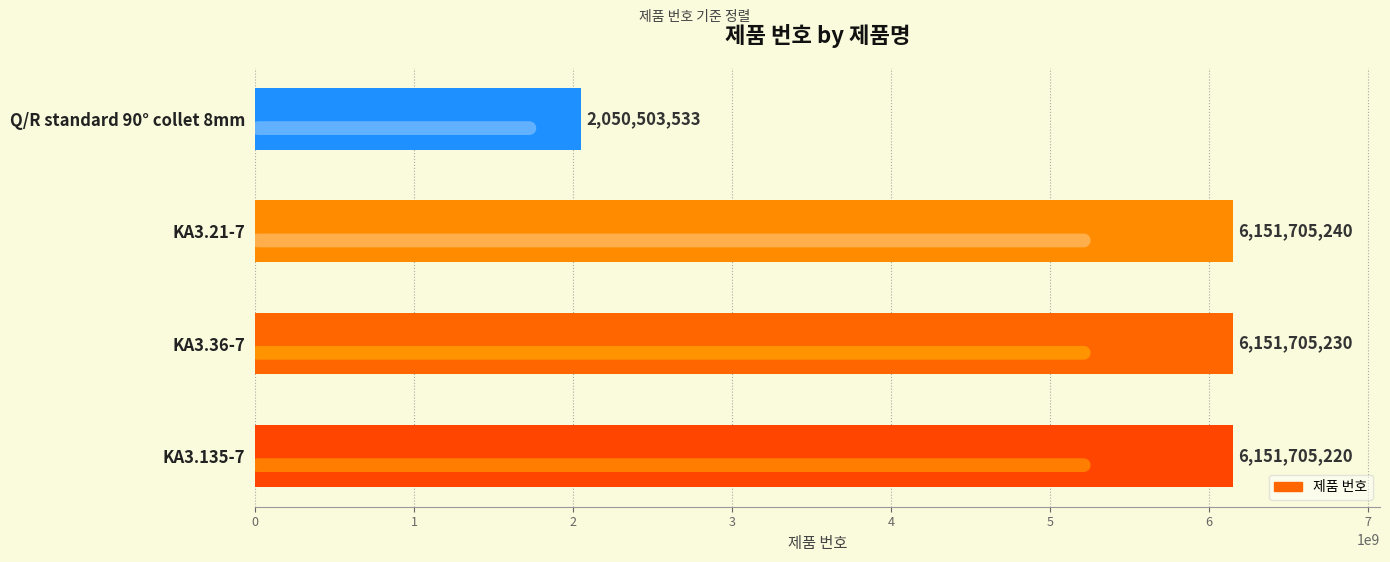

List the labels in order of value, largest first.

KA3.21-7, KA3.36-7, KA3.135-7, Q/R standard 90° collet 8mm